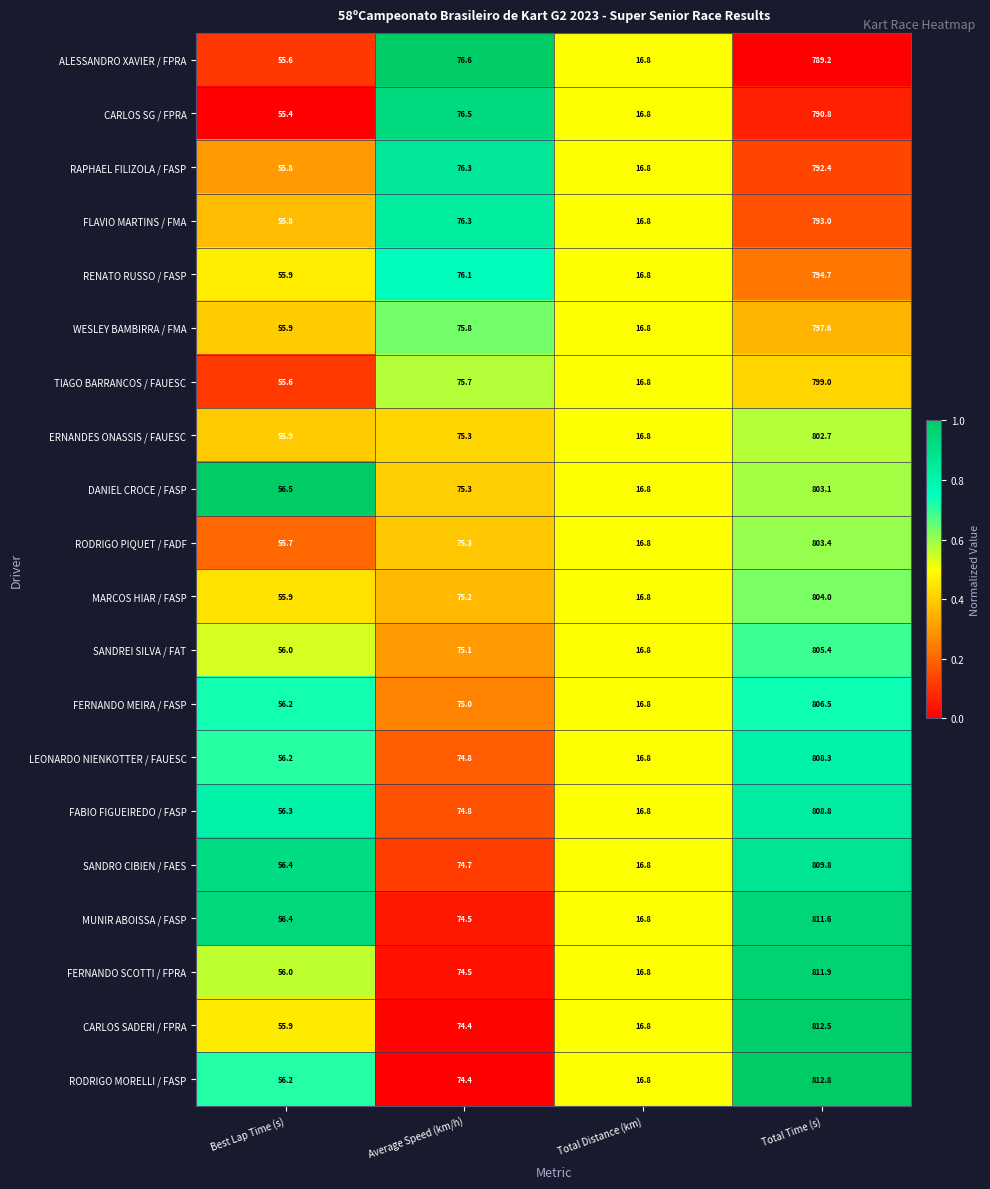

At which label is DANIEL CROCE / FASP closest to 409?

Average Speed (km/h)